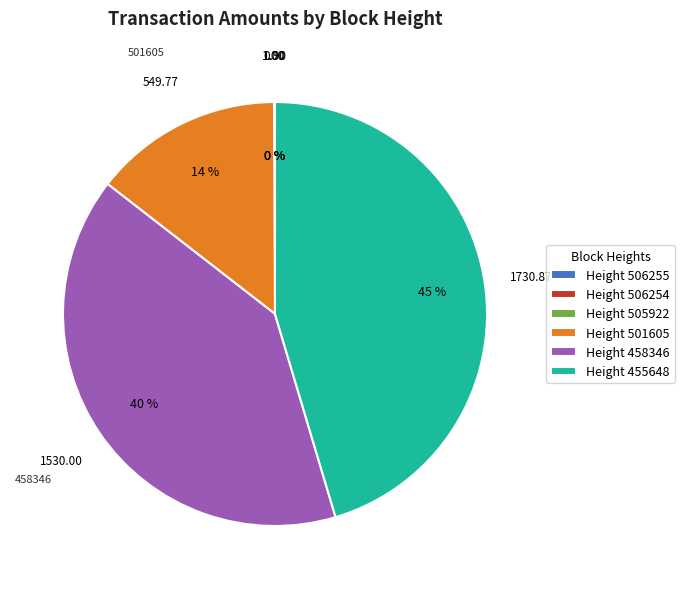

Which has a higher value, Height 458346 or Height 455648?

Height 455648